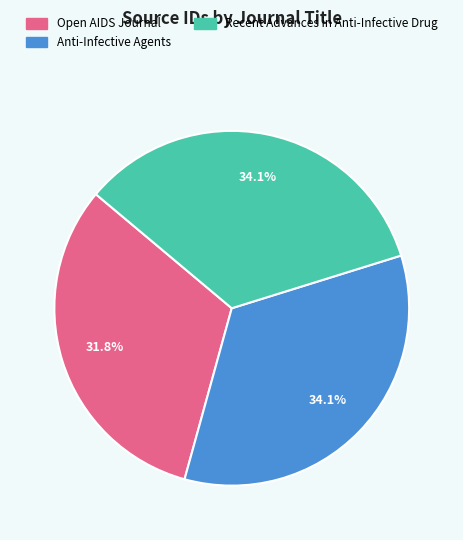

Count the number of slices in the pie.

3